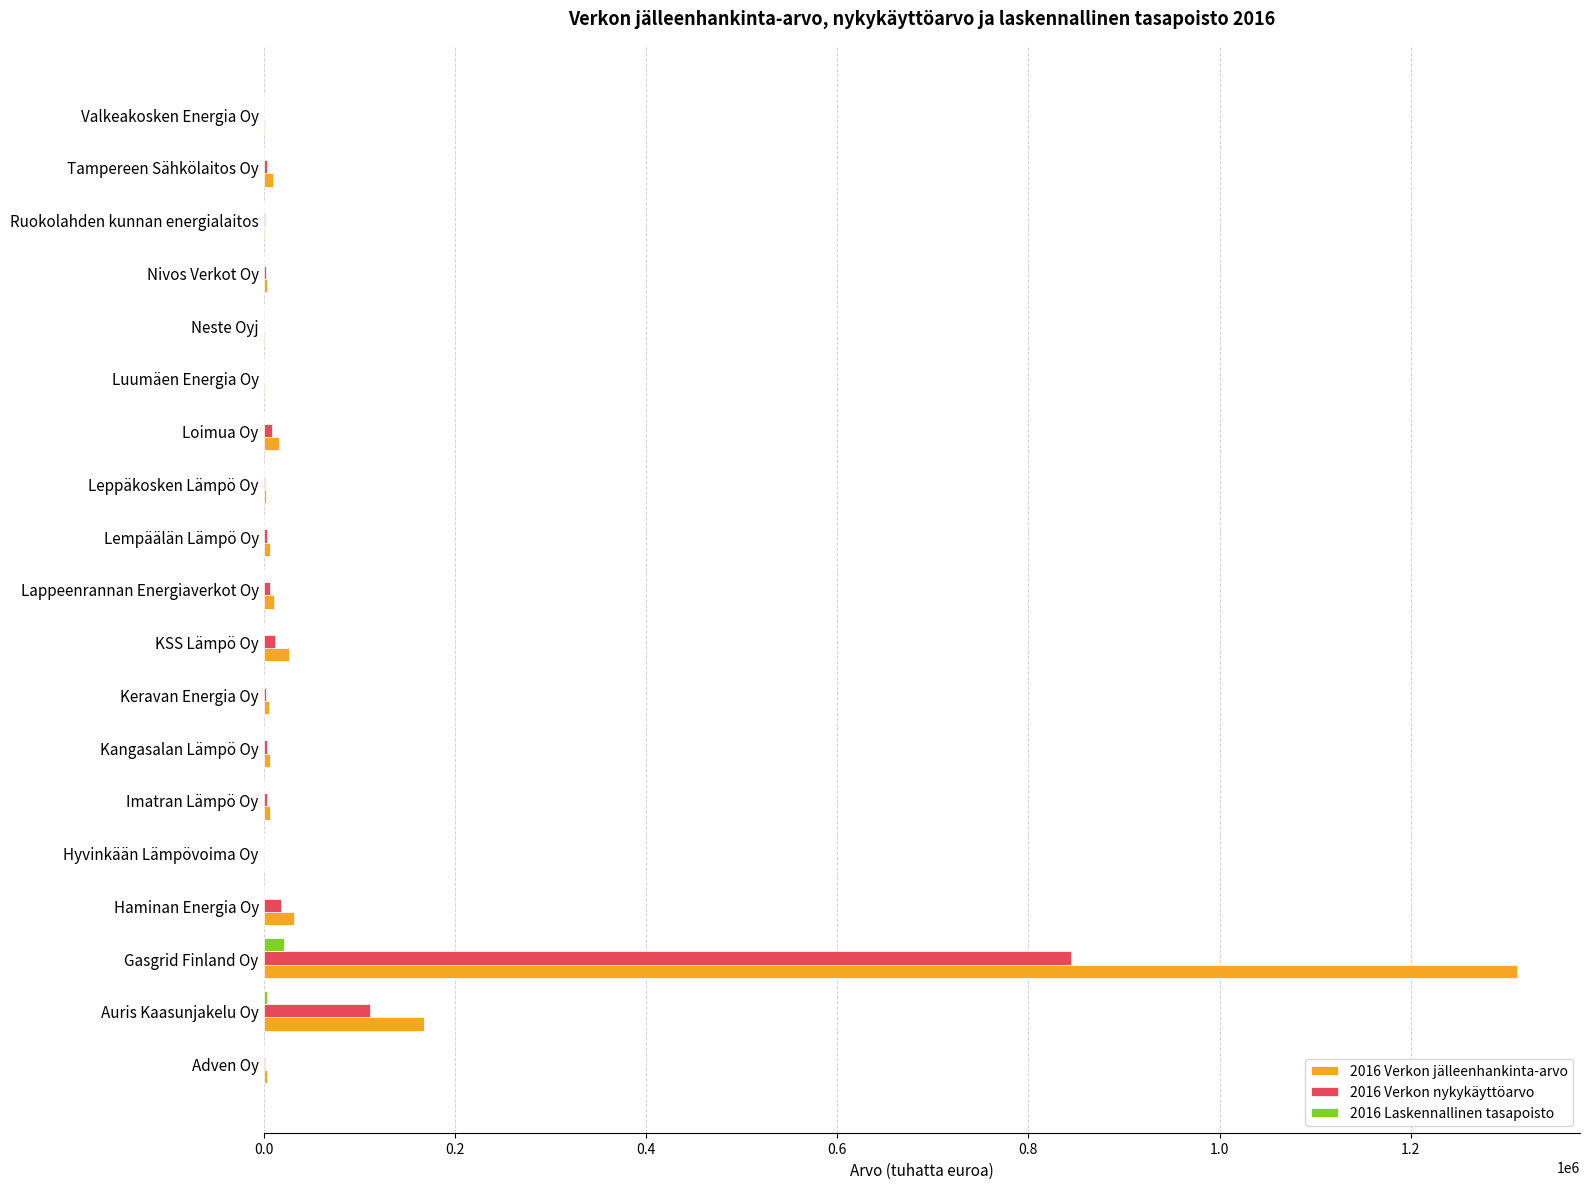

At which category is the sum across all series the highest?

Gasgrid Finland Oy